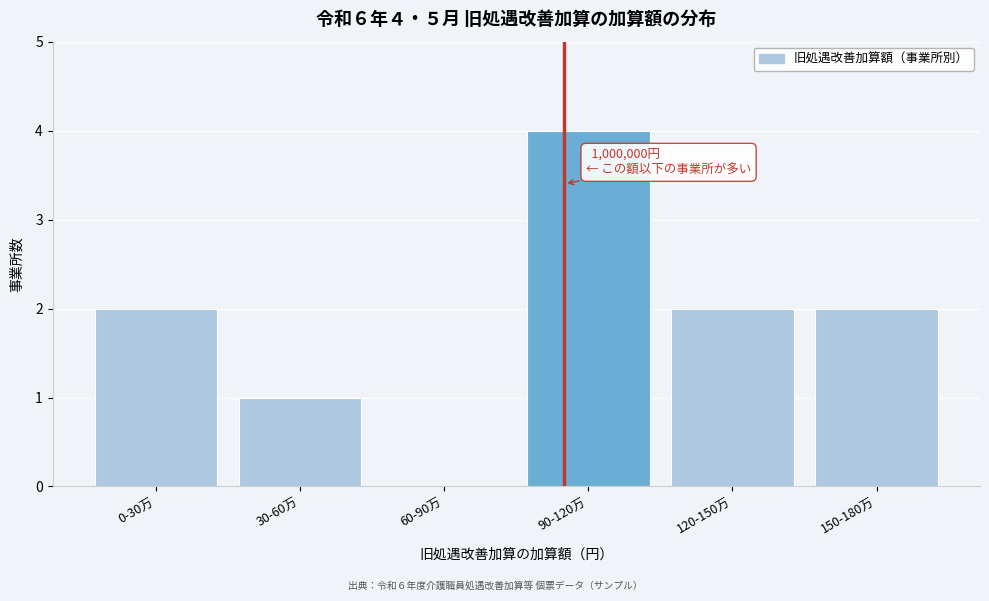

Reading left to right, transcribe all the data shown in this chart.

0-30万=2	30-60万=1	60-90万=0	90-120万=4	120-150万=2	150-180万=2